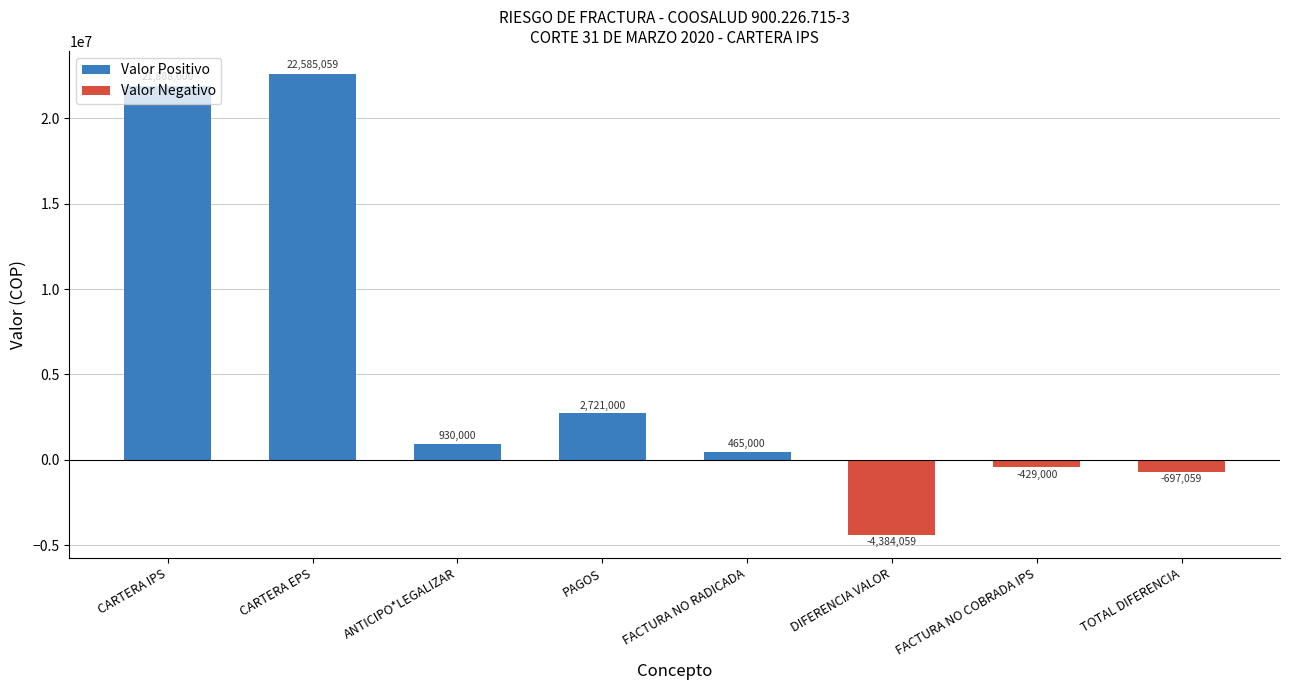

Reading left to right, what are all the values shown in this chart?

21888000	22585059	930000	2721000	465000	-4384059	-429000	-697059